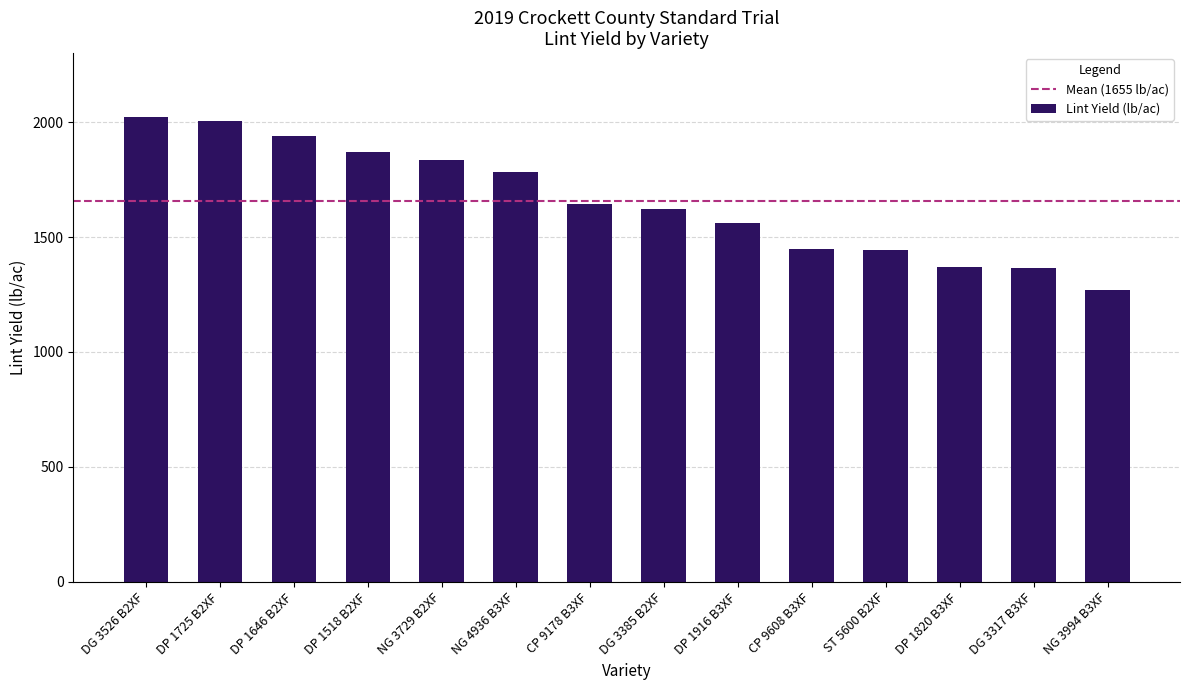

Count the number of data series in this chart.

1